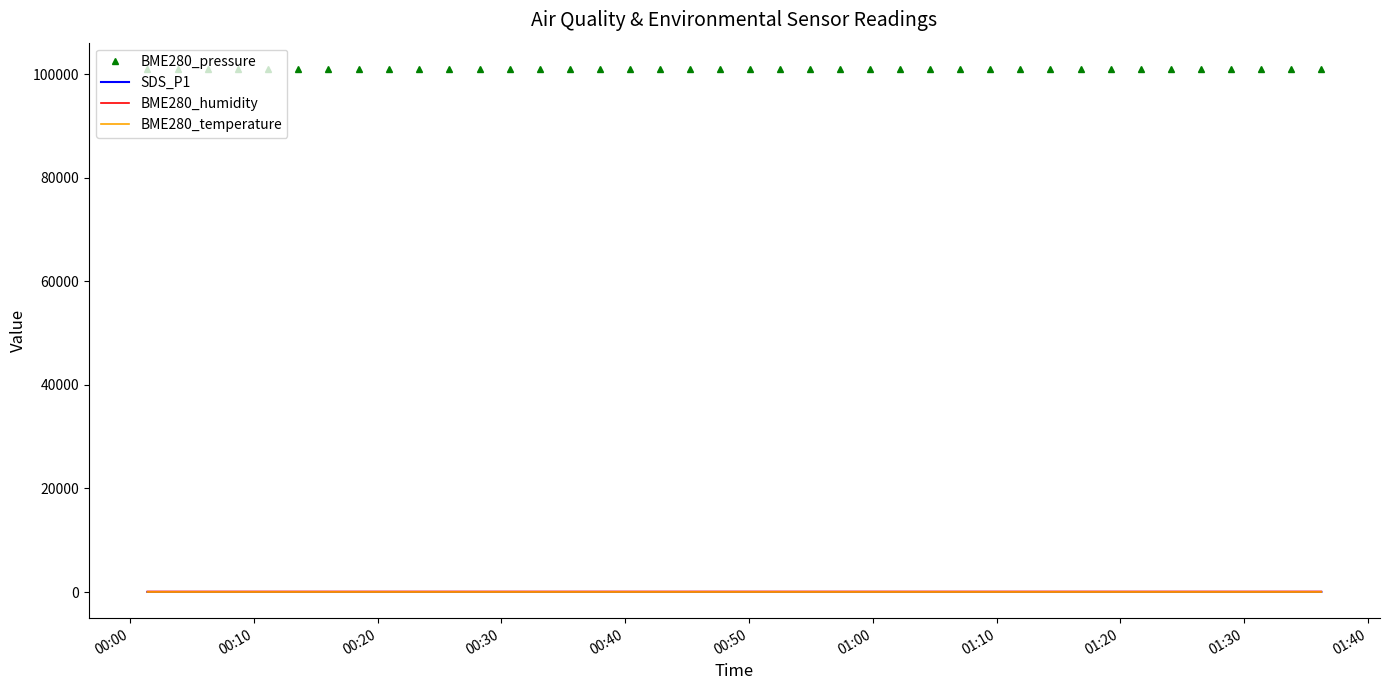

Which series has the largest total across all categories?

BME280_pressure